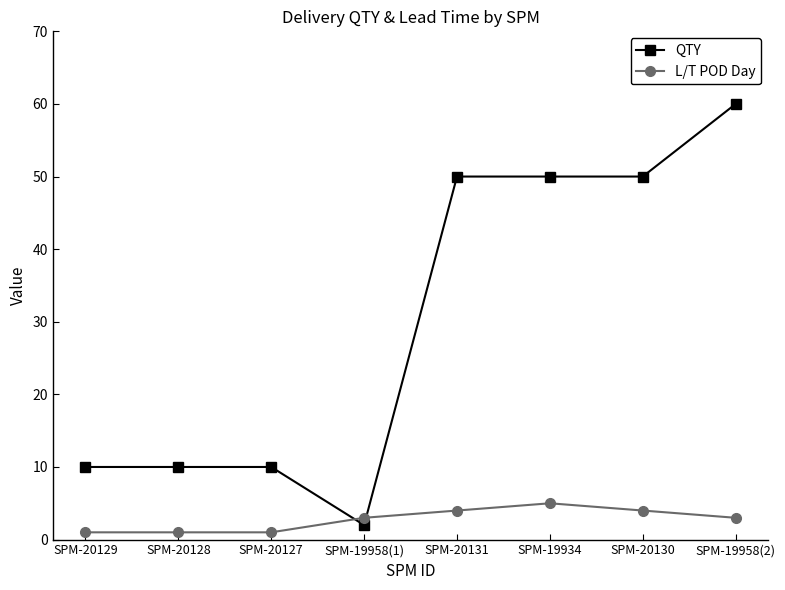

What is the spread (max minus min) of values at SPM-20131?

46